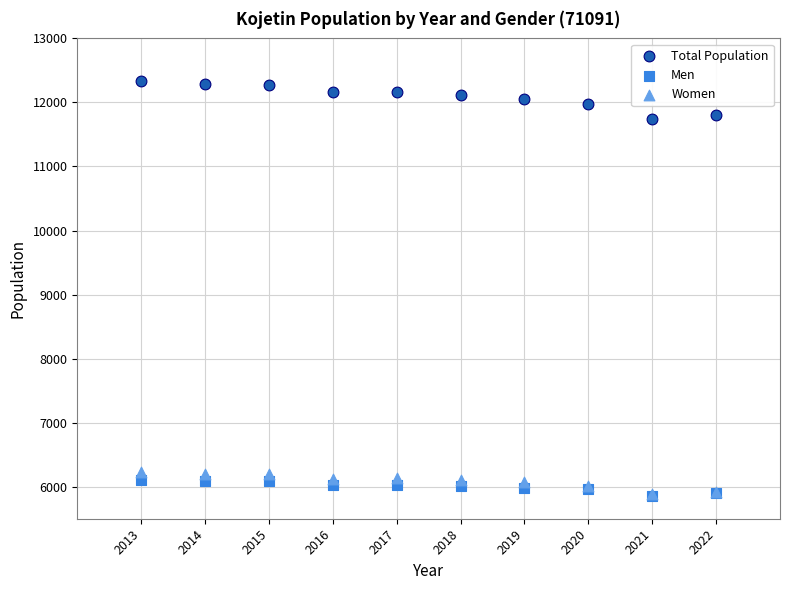

Across all series, what Y value is closest to 9095?

11735